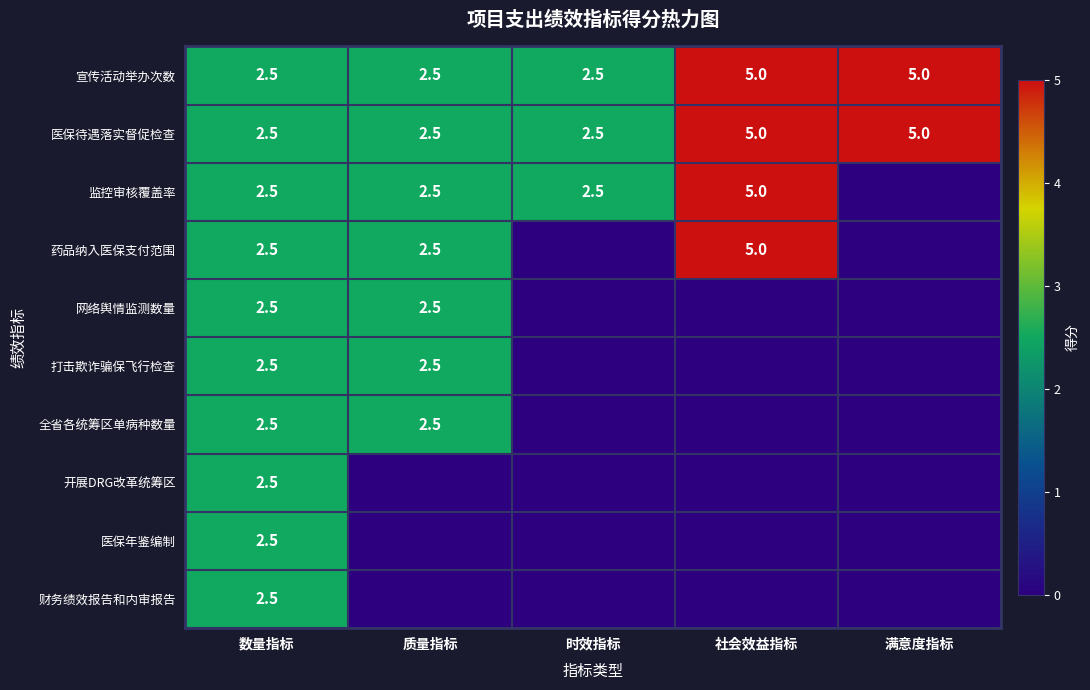

Is it true that 医保待遇落实督促检查 equals 1.6 at 满意度指标?

False